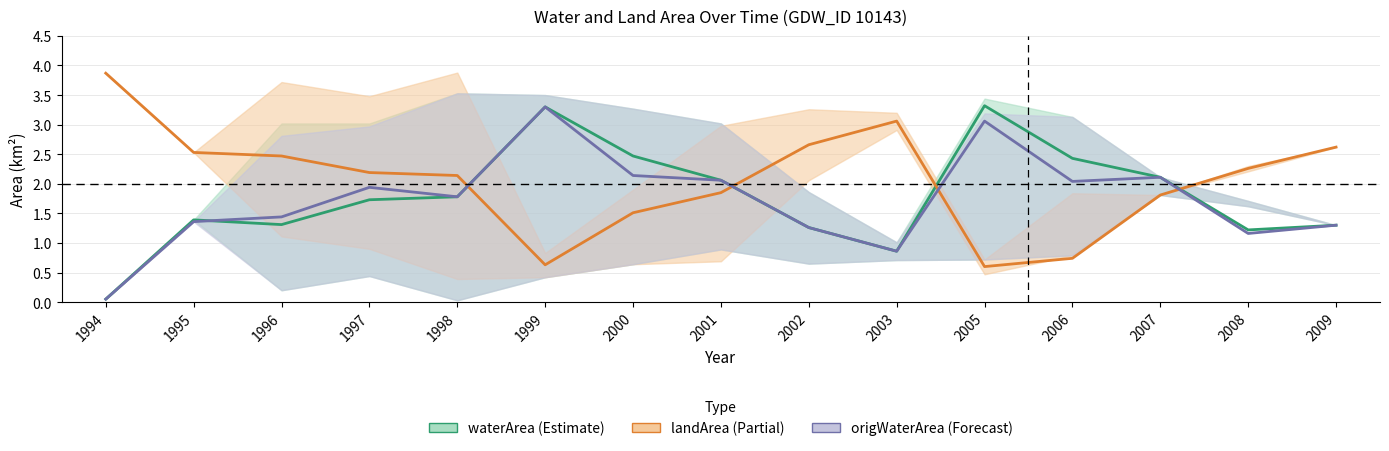

Rank the series by their maximum value, from lowest to highest.

origWaterArea, waterArea, landArea